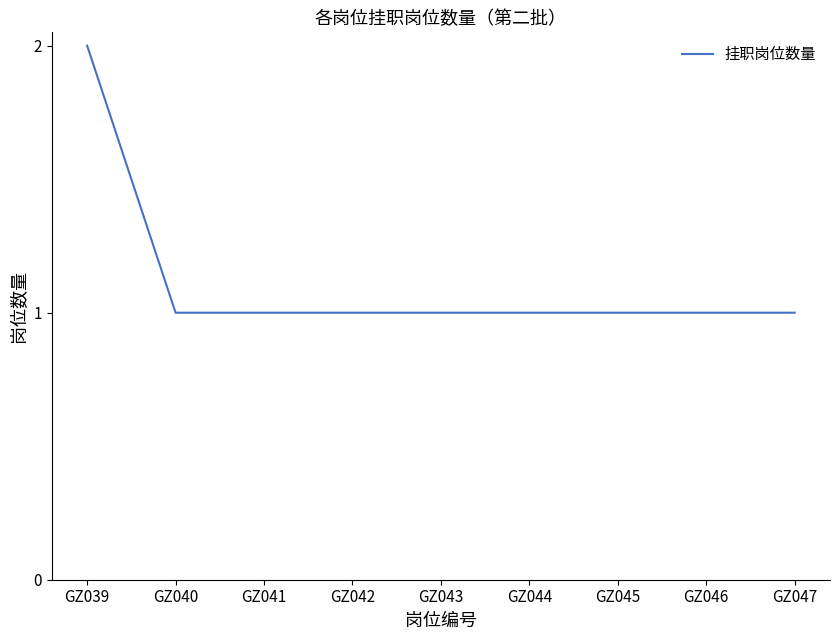

Is it true that the value at GZ040 is 1?

True